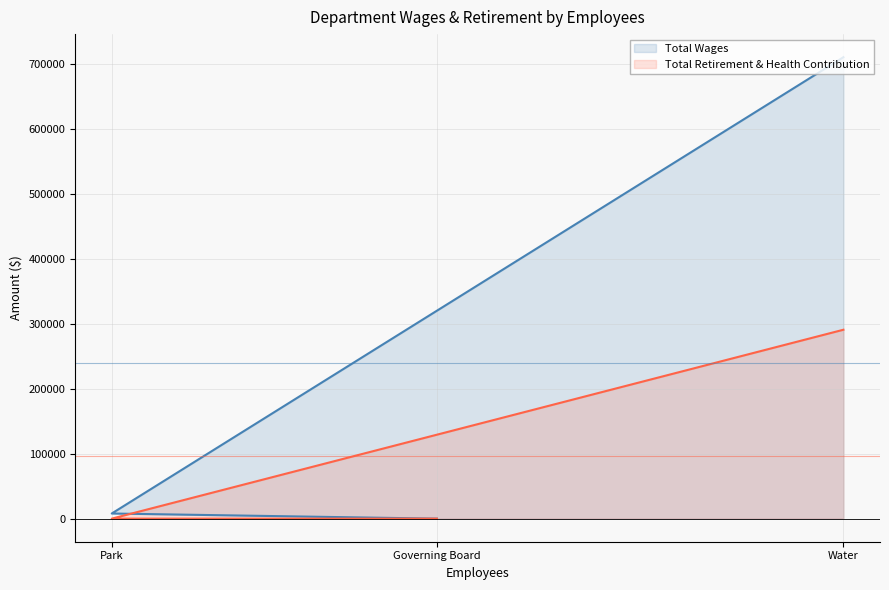

Between Park and Governing Board, which series saw the biggest shift?

Total Wages